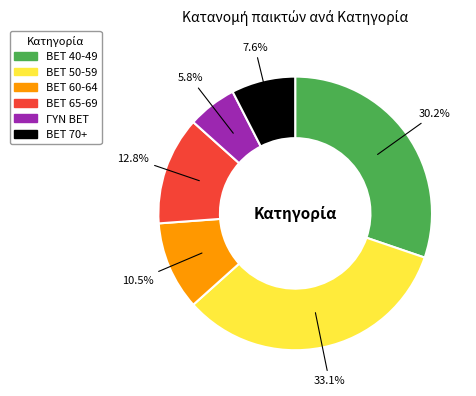

How many segments does this pie chart have?

6